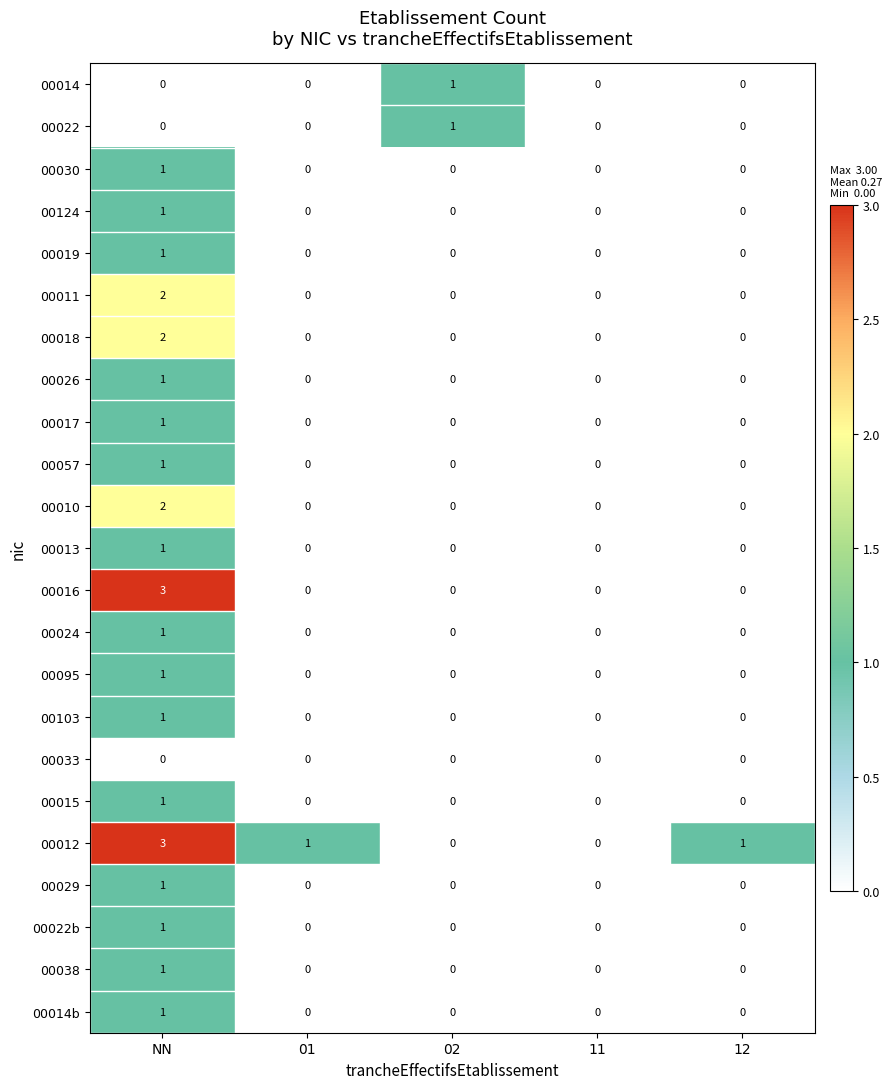

Count the 00022b values in the range 0 to 1.

5